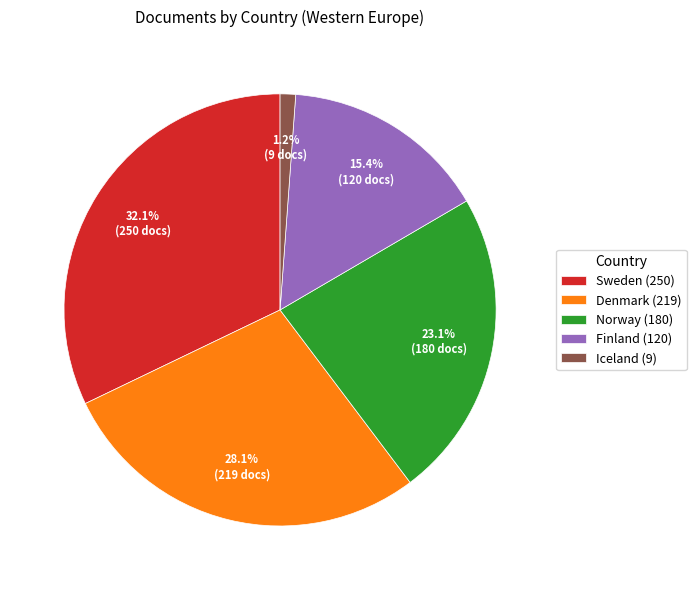

Which slice is the smallest?

Iceland